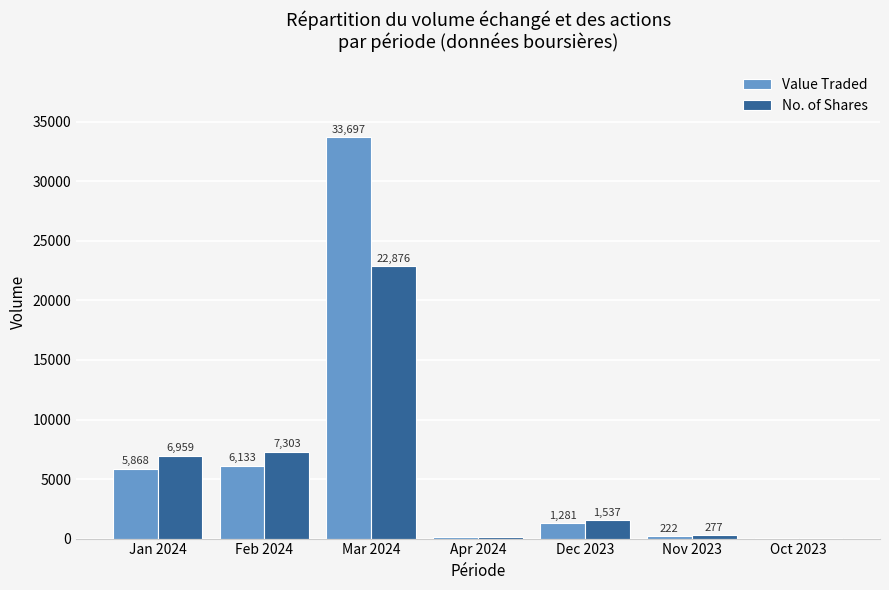

What is the sum of the Value Traded values at Apr 2024 and Oct 2023?

233